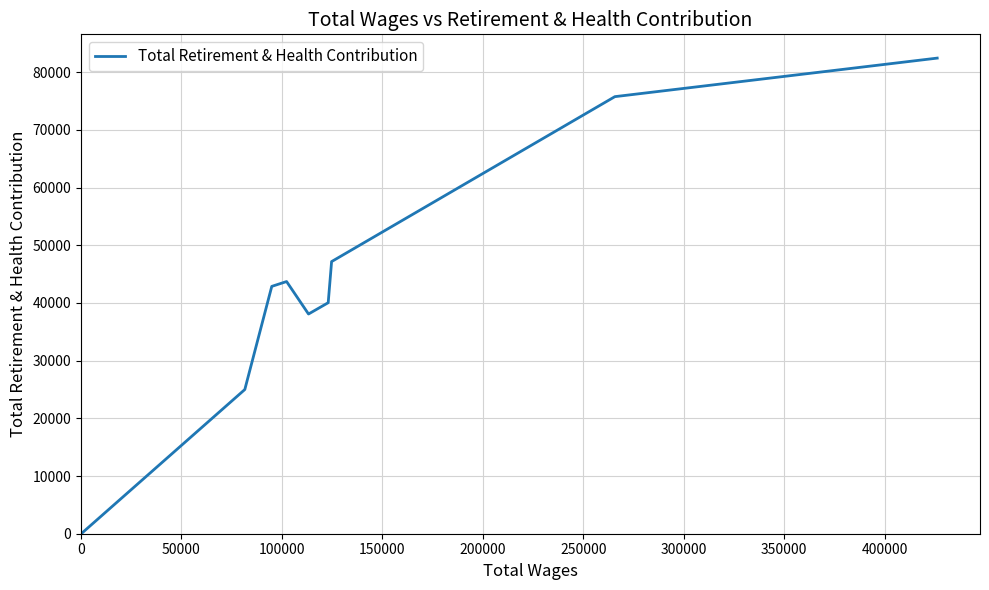

What is the difference between the maximum and minimum values?

82418